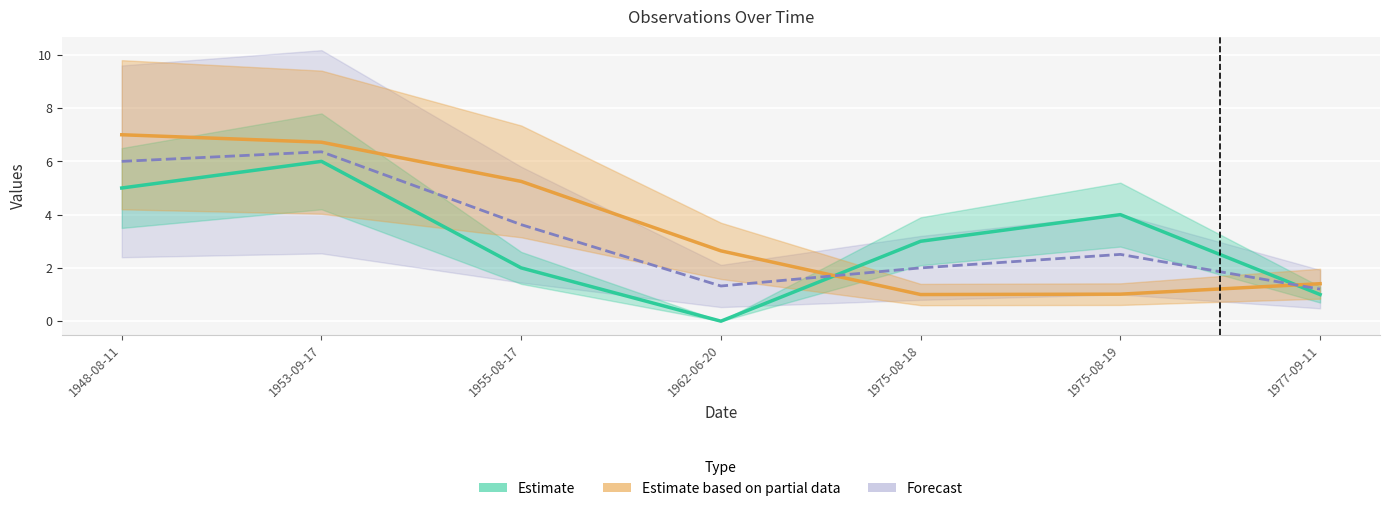

Does the chart display data point markers on the line(s)?

No